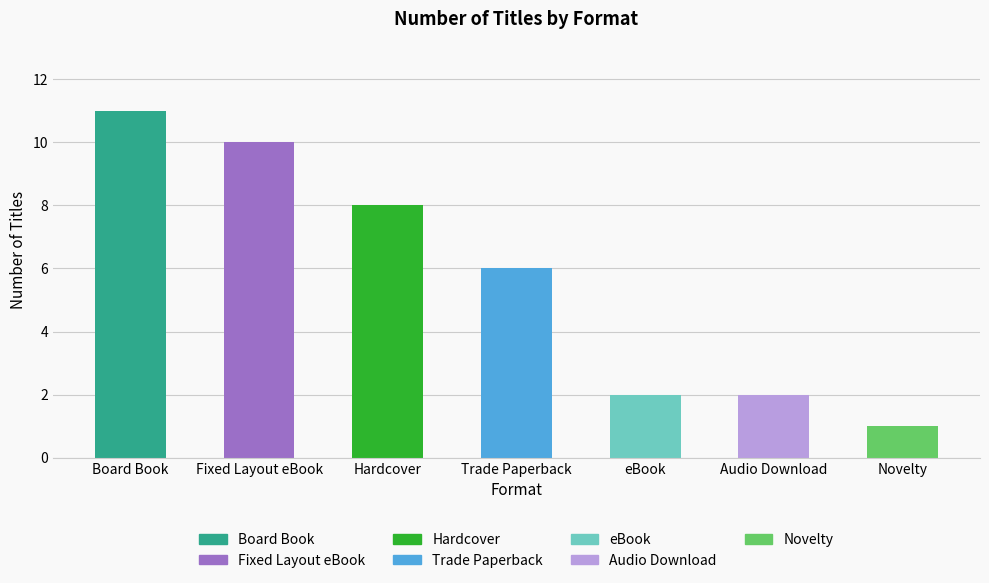

What is the label of the 4th bar from the right?

Trade Paperback